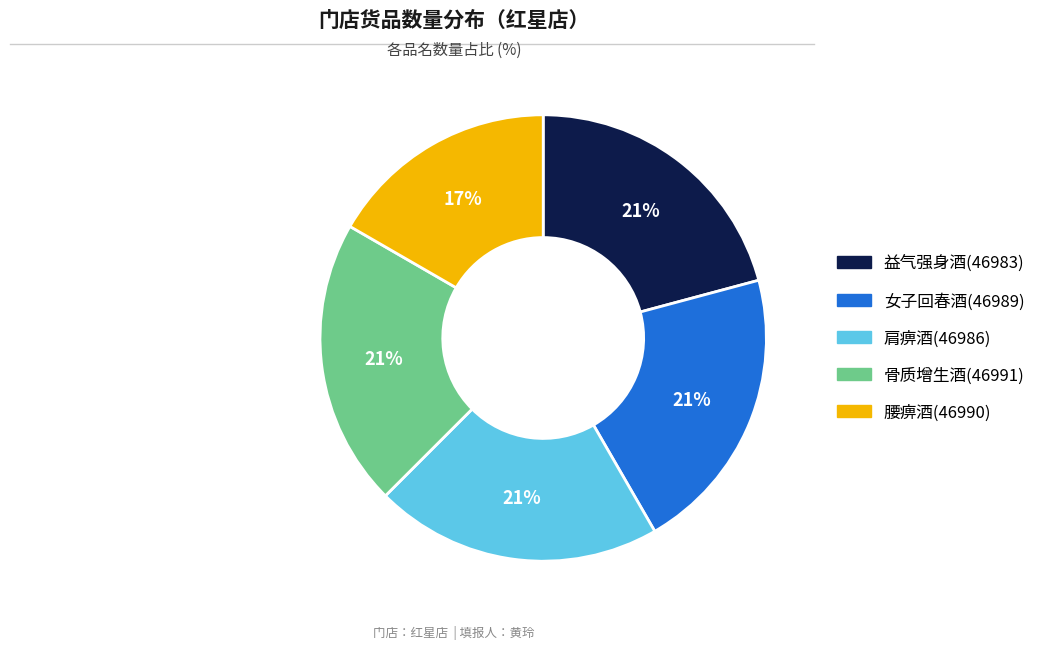

To the nearest percent, what is the difference between the largest and smallest slice percentages?

4%